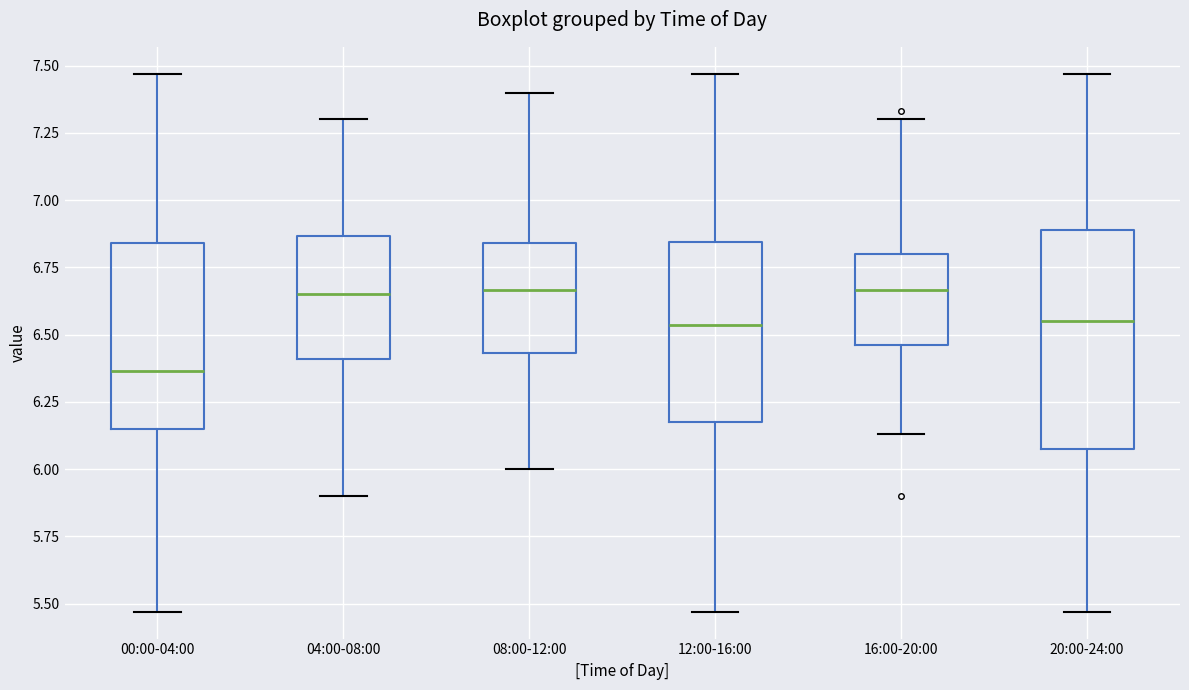

Reading left to right, transcribe this box plot: for each box, give where its median line is, the range the box spans, and where its two whiskers end, as read against the y-axis. The values are not printed on the chart, so give them approximately, as read against the axis.

00:00-04:00: median 6.35, box 6.15 to 6.85, whiskers 5.45 to 7.45
04:00-08:00: median 6.65, box 6.40 to 6.85, whiskers 5.90 to 7.30
08:00-12:00: median 6.65, box 6.45 to 6.85, whiskers 6.00 to 7.40
12:00-16:00: median 6.55, box 6.20 to 6.85, whiskers 5.45 to 7.45
16:00-20:00: median 6.65, box 6.45 to 6.80, whiskers 6.15 to 7.30
20:00-24:00: median 6.55, box 6.10 to 6.90, whiskers 5.45 to 7.45